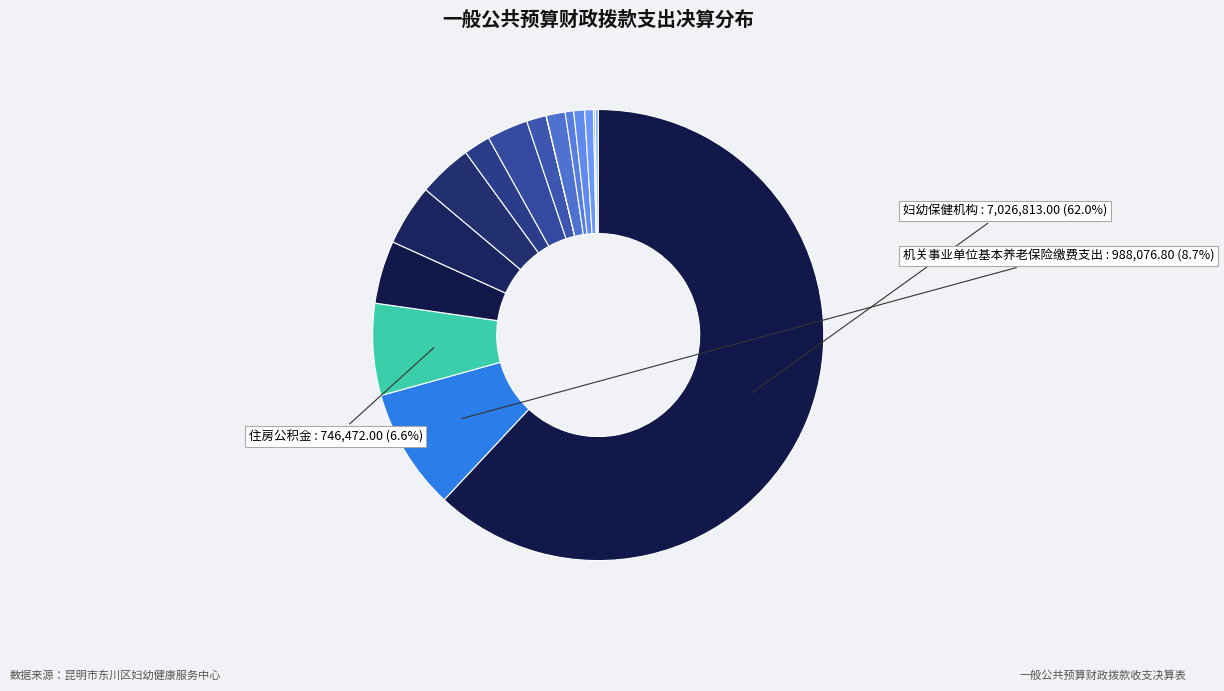

Count the number of slices in the pie.

16